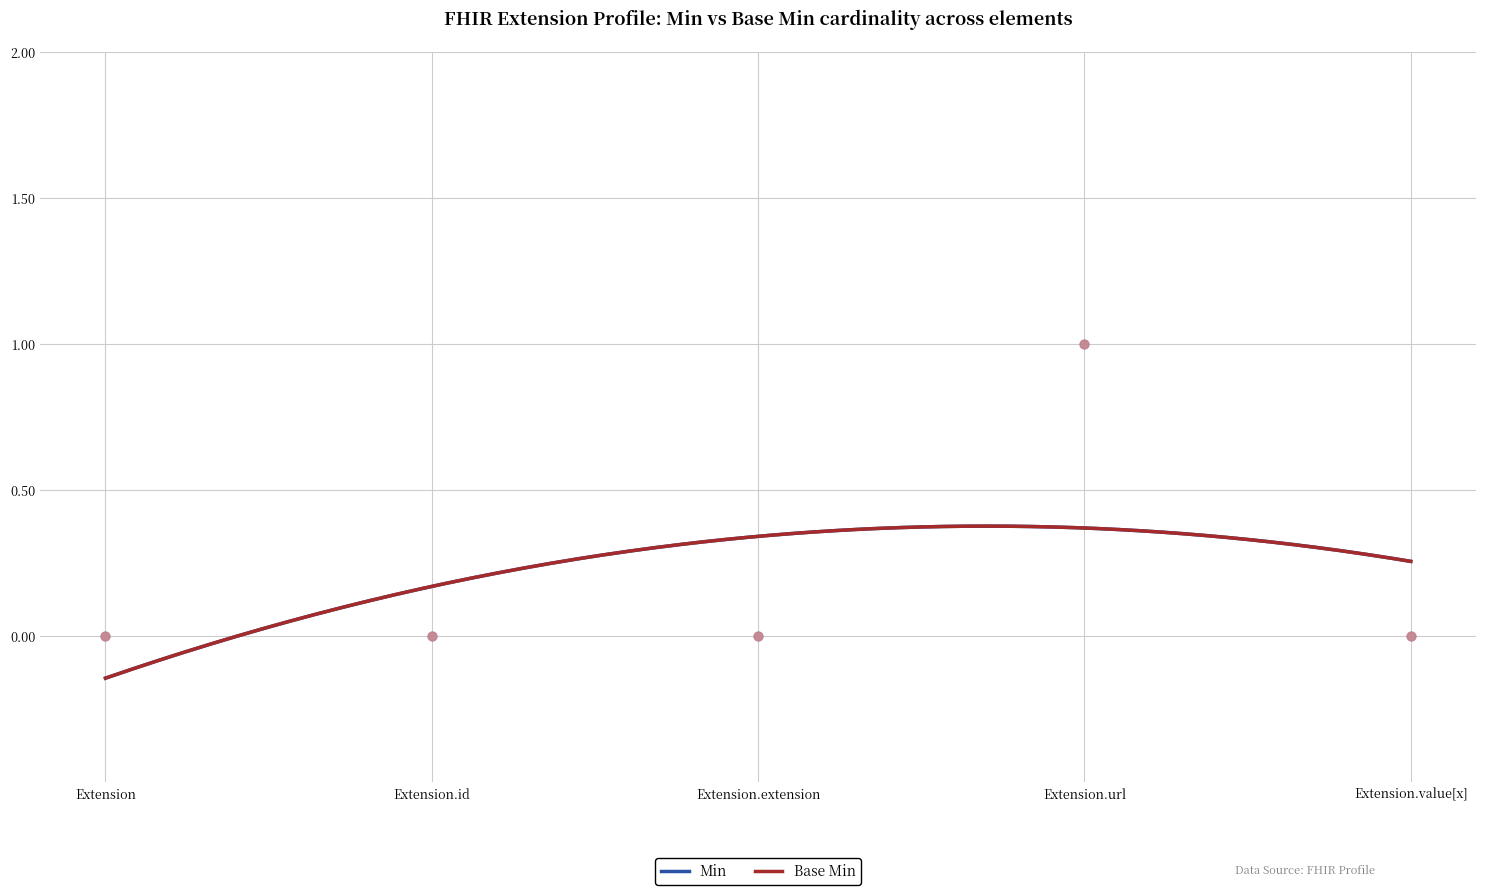

At which category is the sum across all series the highest?

Extension.url